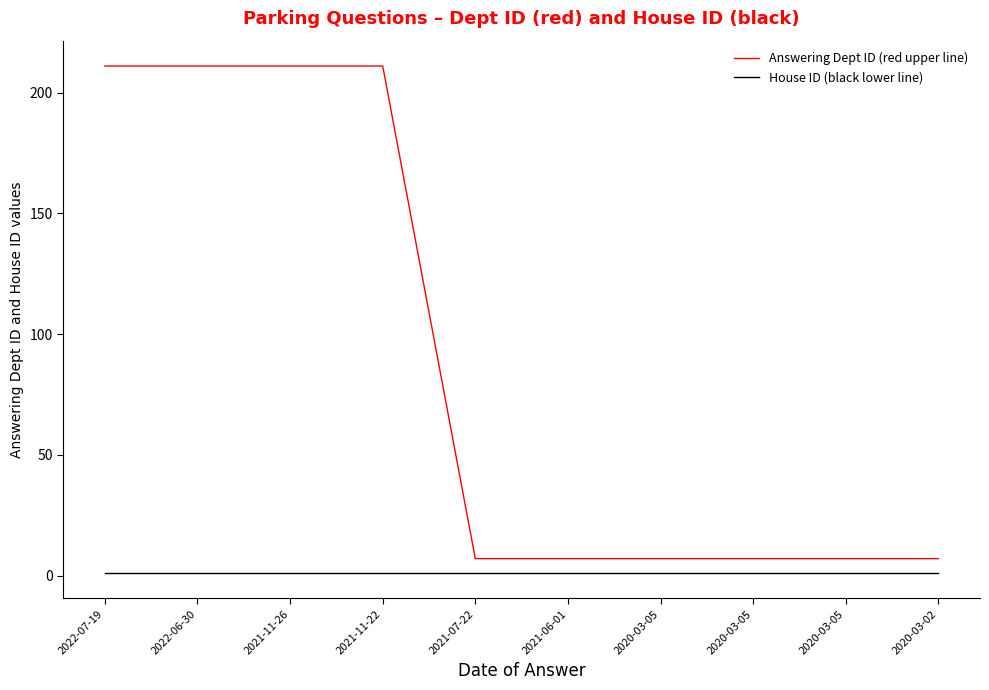

Does the chart display data point markers on the line(s)?

No